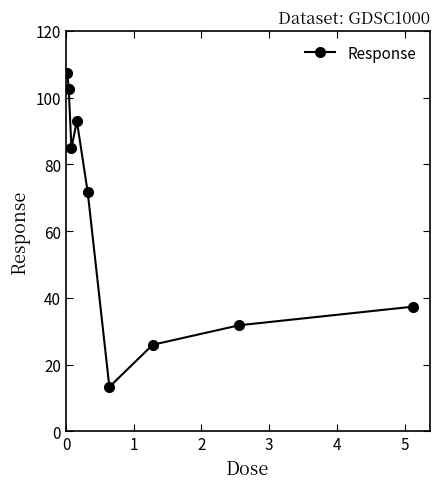

What is the average value?

63.1